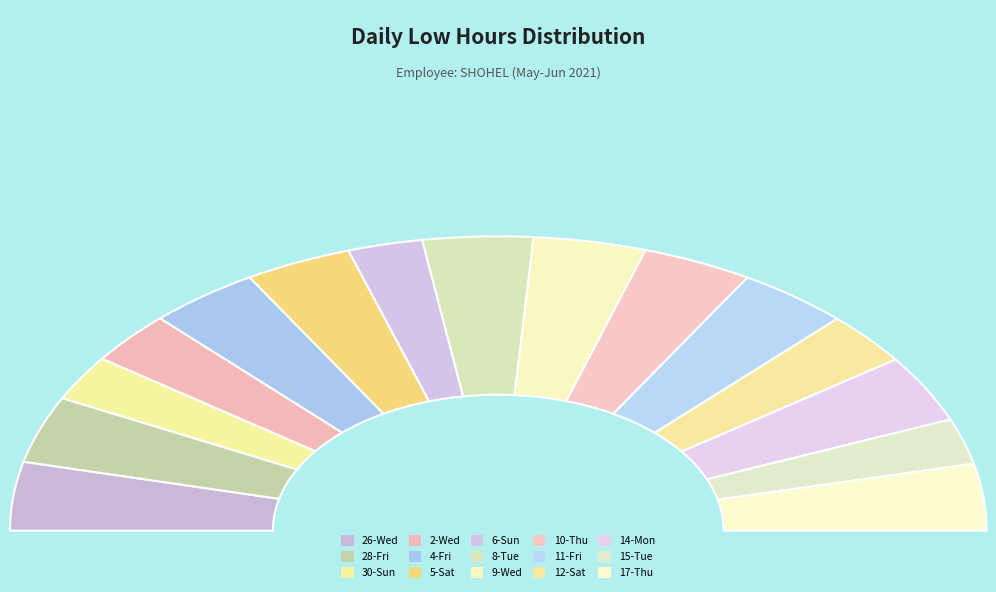

Is it true that 6-Sun is 11% of the pie?

False